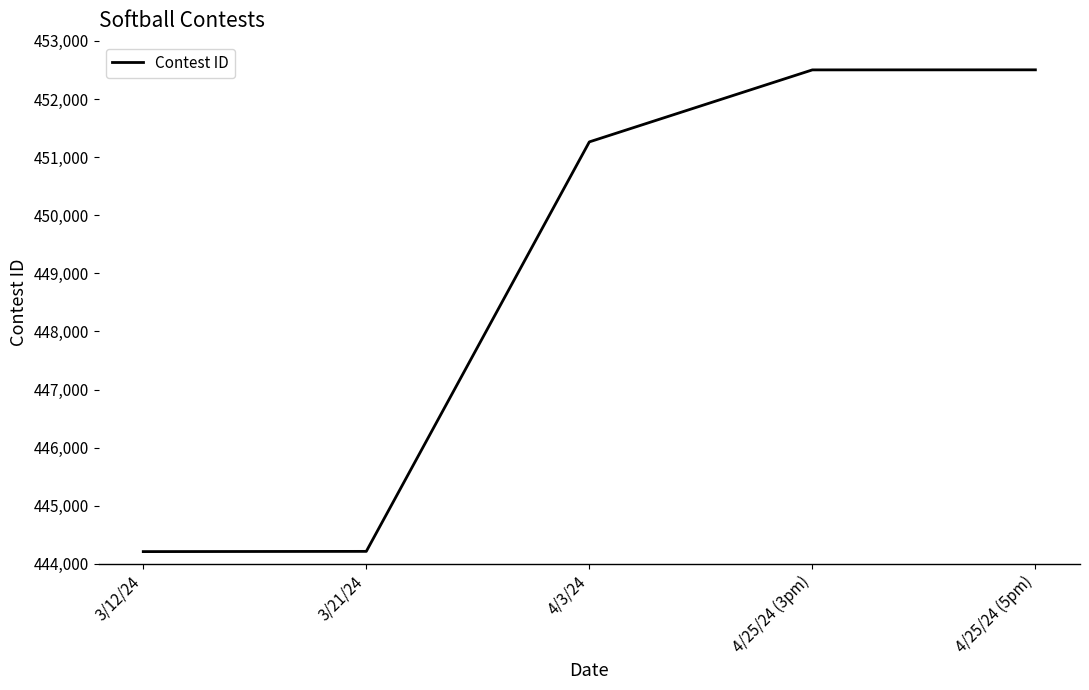

What is the ratio of the value at 3/12/24 to the value at 3/21/24?

1.0